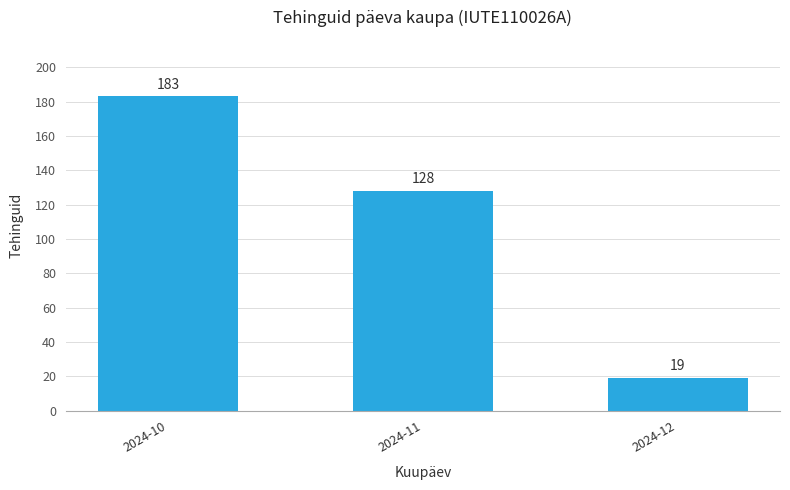

What is the change in value from 2024-10 to 2024-11?

-55